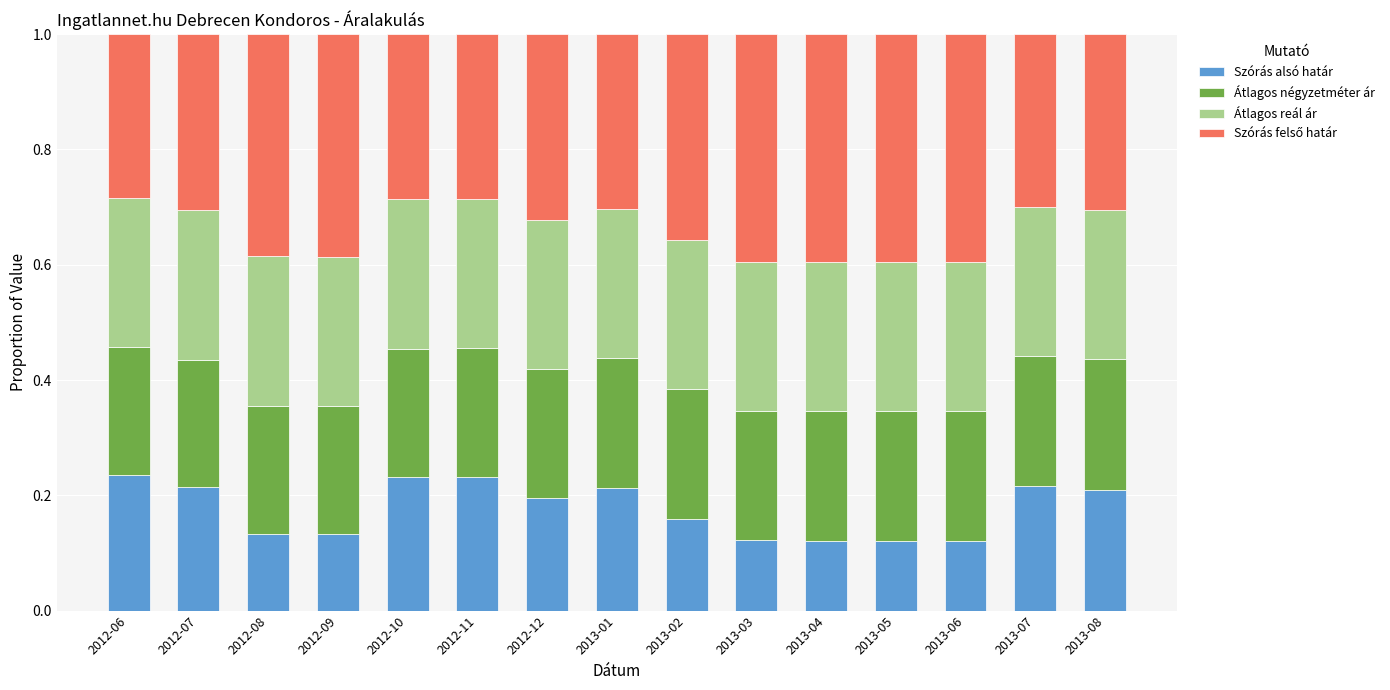

What is the sum of all Szórás alsó határ values?

2.7